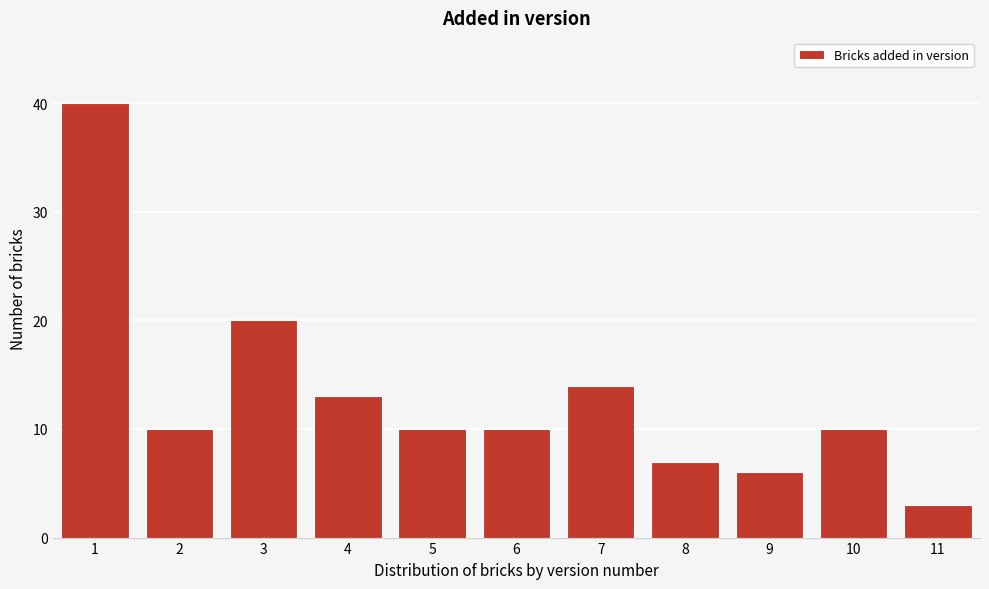

Reading right to left, extract all data points from this chart.

3	10	6	7	14	10	10	13	20	10	40